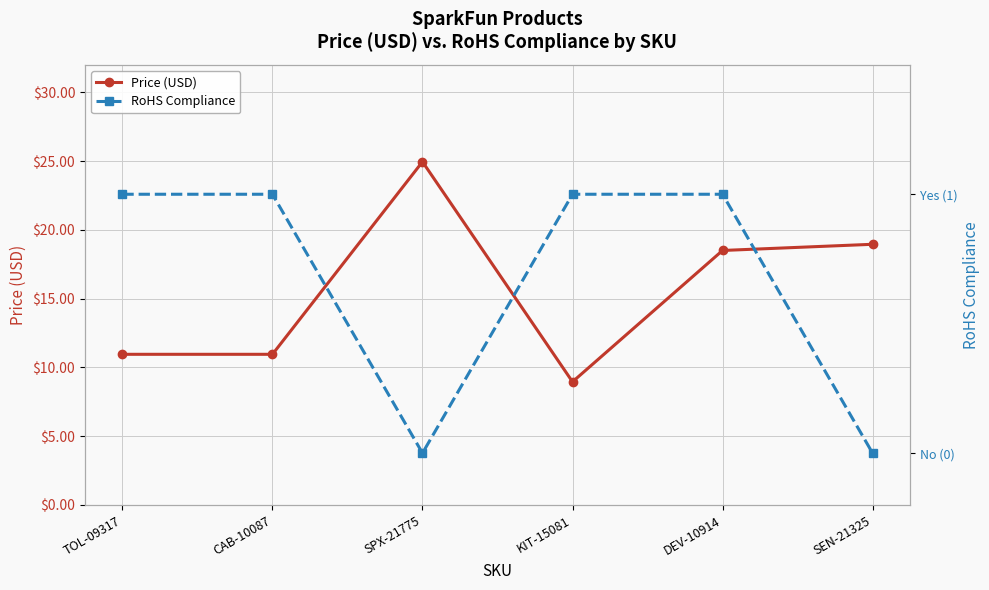

How many lines are shown in the chart?

2